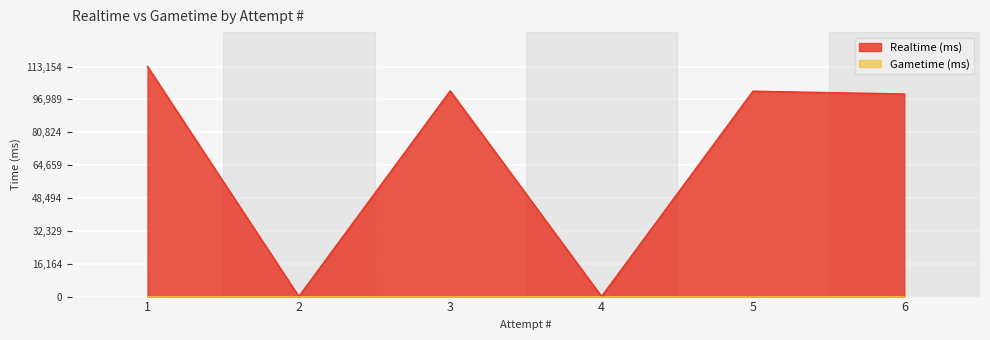

Rank the categories by value from lowest to highest.

2, 4, 6, 5, 3, 1